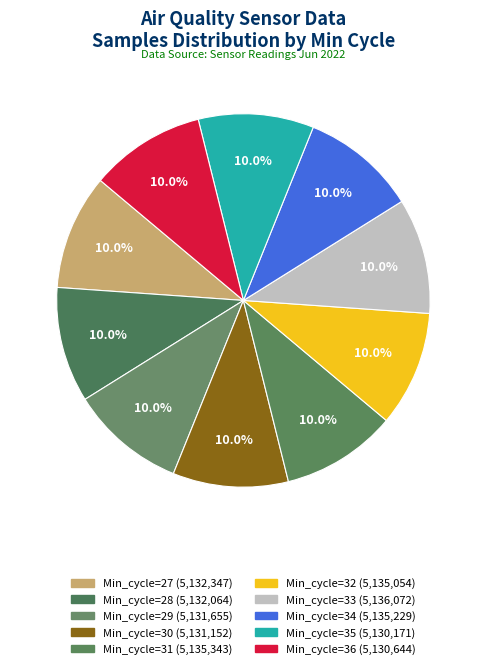

How many slices are in this pie chart?

10